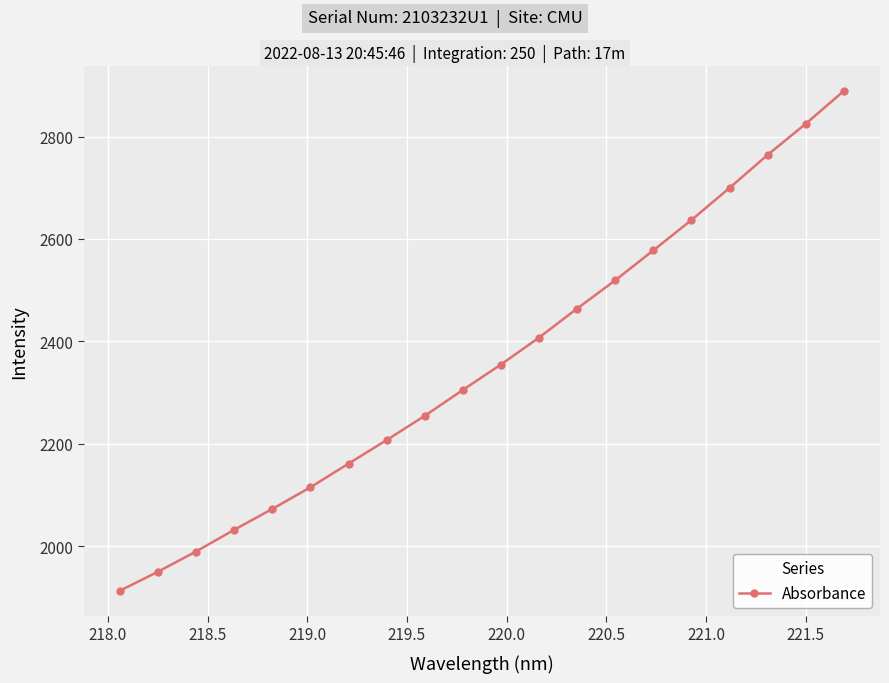

What is the difference between the second highest and second lowest values?

875.3